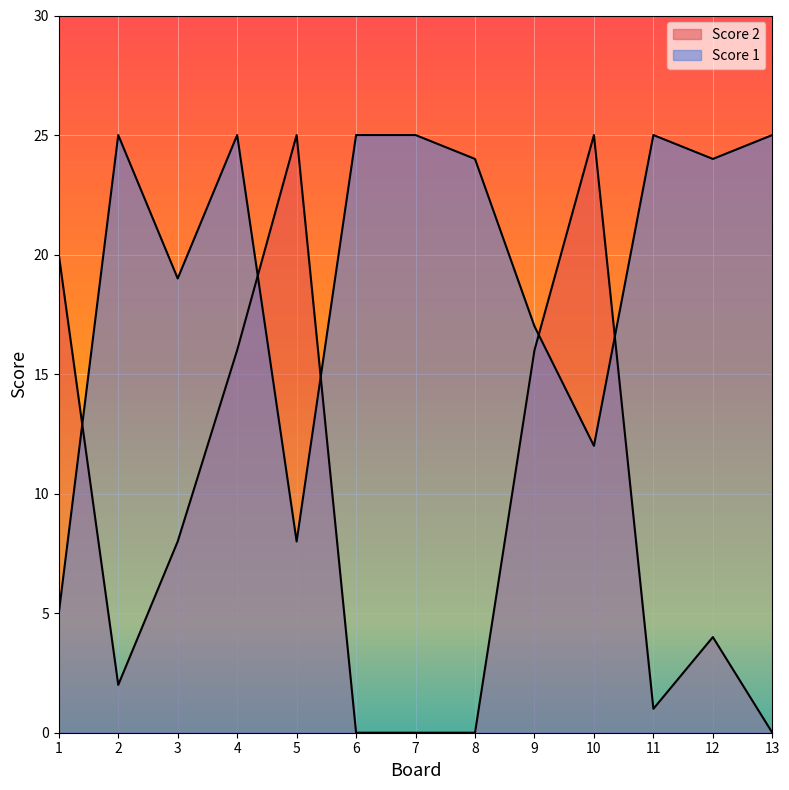

Between which two adjacent categories do Score 2 and Score 1 first intersect?

1 and 2